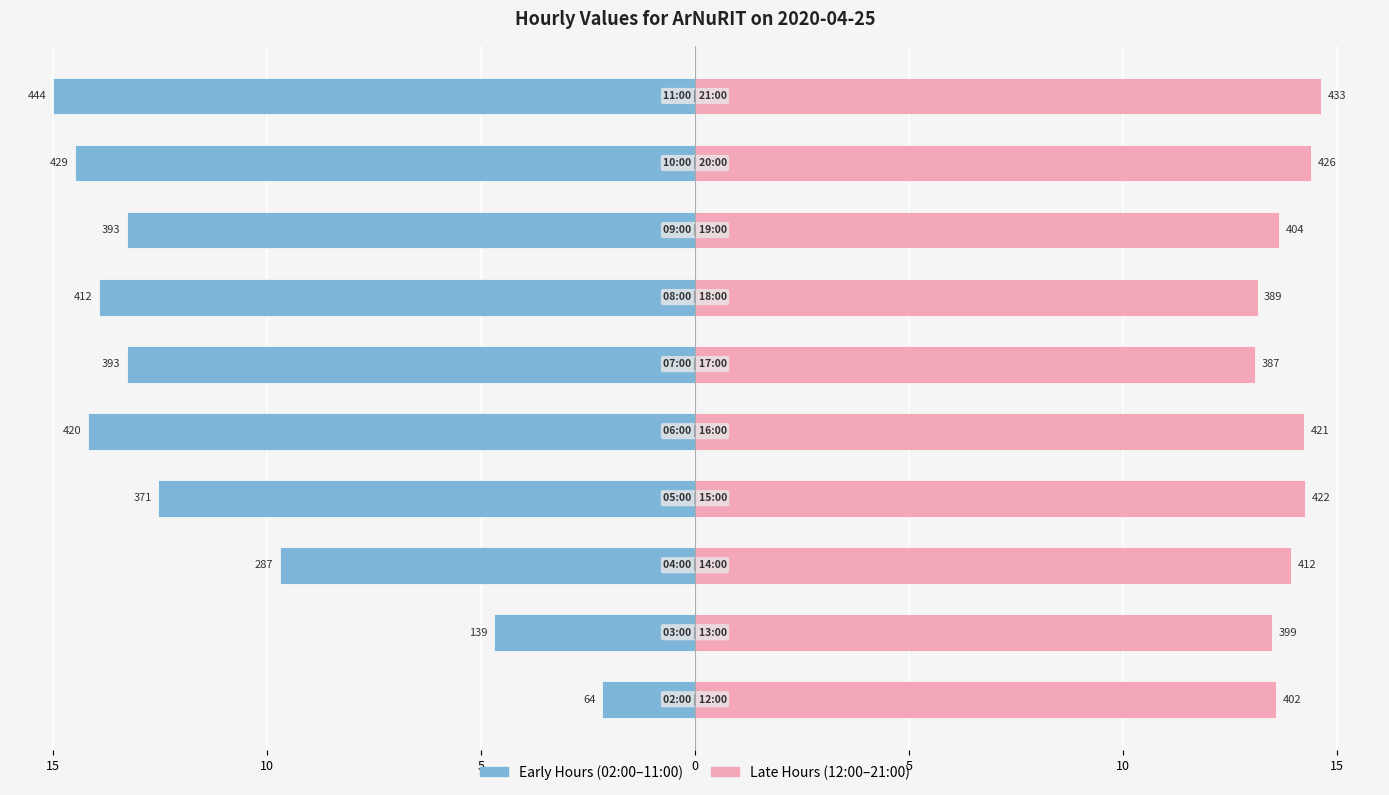

What is the difference between the maximum and minimum values in the Late Hours (12:00–21:00) series?

1.6